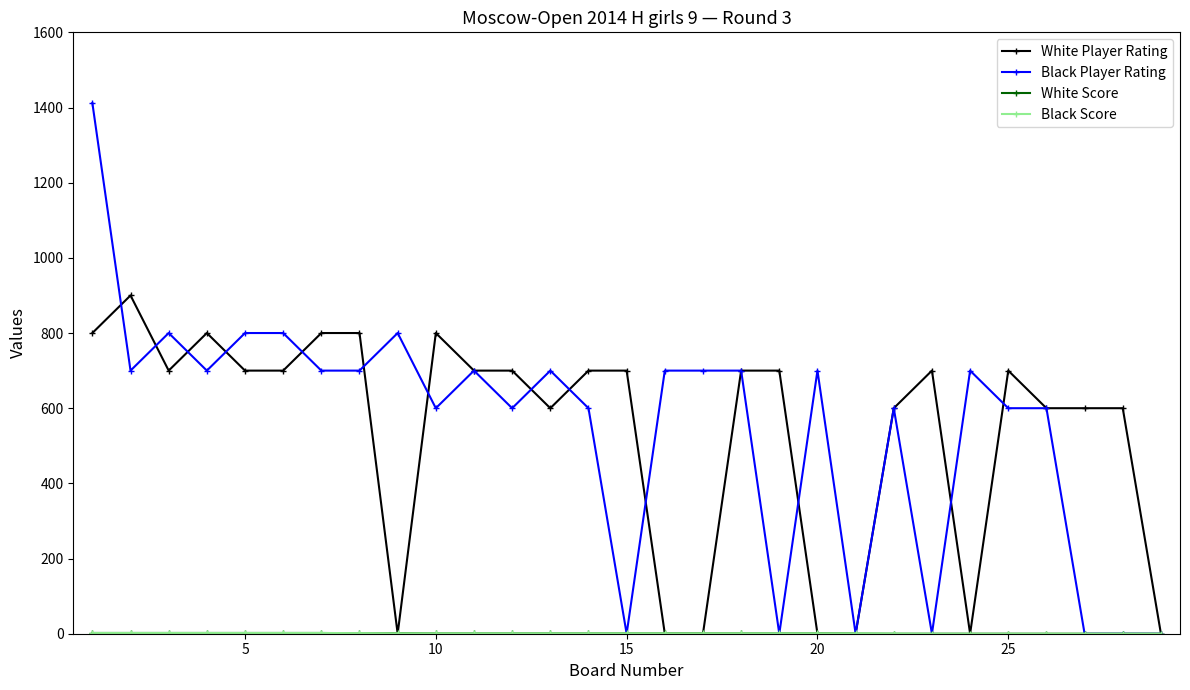

What is the value of the White Player Rating point at the 13th from the left?

600.0